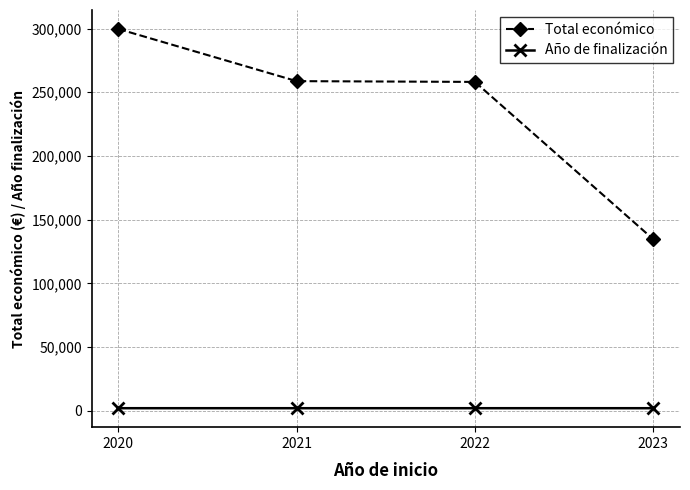

True or false: Año de finalización has more than 2 points higher than both neighbors.

False